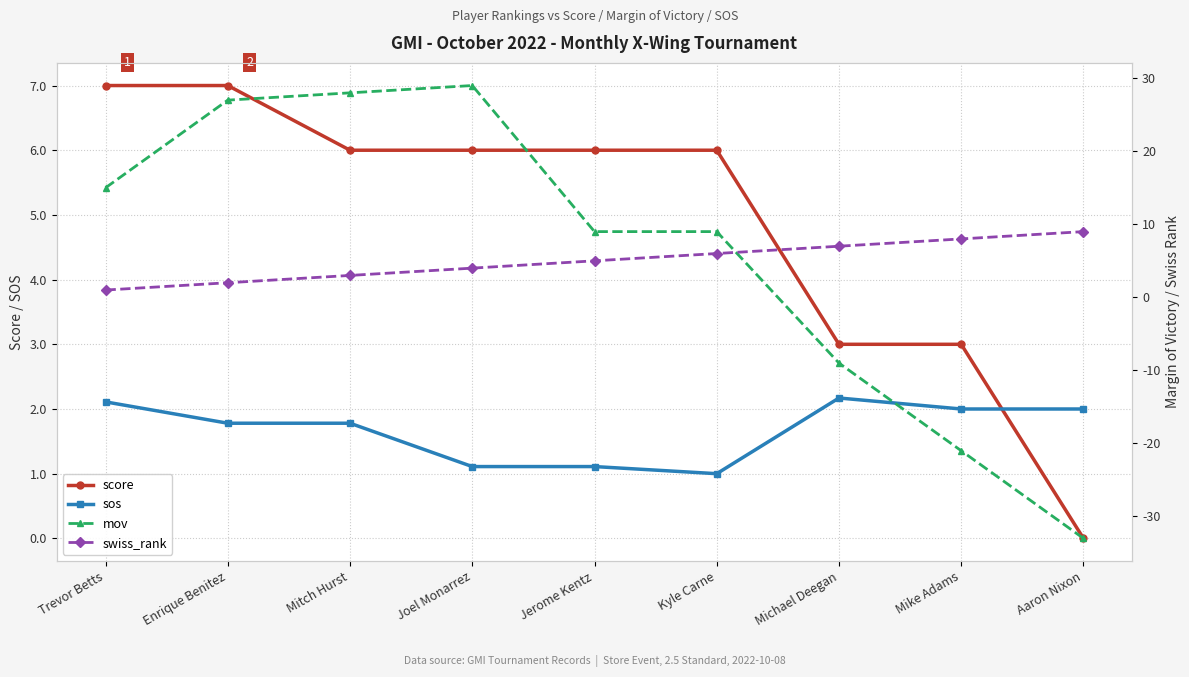

Reading left to right, list all the values displayed in this chart.

score: Trevor Betts=7.0	Enrique Benitez=7.0	Mitch Hurst=6.0	Joel Monarrez=6.0	Jerome Kentz=6.0	Kyle Carne=6.0	Michael Deegan=3.0	Mike Adams=3.0	Aaron Nixon=0.0
sos: Trevor Betts=2.1	Enrique Benitez=1.8	Mitch Hurst=1.8	Joel Monarrez=1.1	Jerome Kentz=1.1	Kyle Carne=1.0	Michael Deegan=2.2	Mike Adams=2.0	Aaron Nixon=2.0
mov: Trevor Betts=15.0	Enrique Benitez=27.0	Mitch Hurst=28.0	Joel Monarrez=29.0	Jerome Kentz=9.0	Kyle Carne=9.0	Michael Deegan=-9.0	Mike Adams=-21.0	Aaron Nixon=-33.0
swiss_rank: Trevor Betts=1.0	Enrique Benitez=2.0	Mitch Hurst=3.0	Joel Monarrez=4.0	Jerome Kentz=5.0	Kyle Carne=6.0	Michael Deegan=7.0	Mike Adams=8.0	Aaron Nixon=9.0